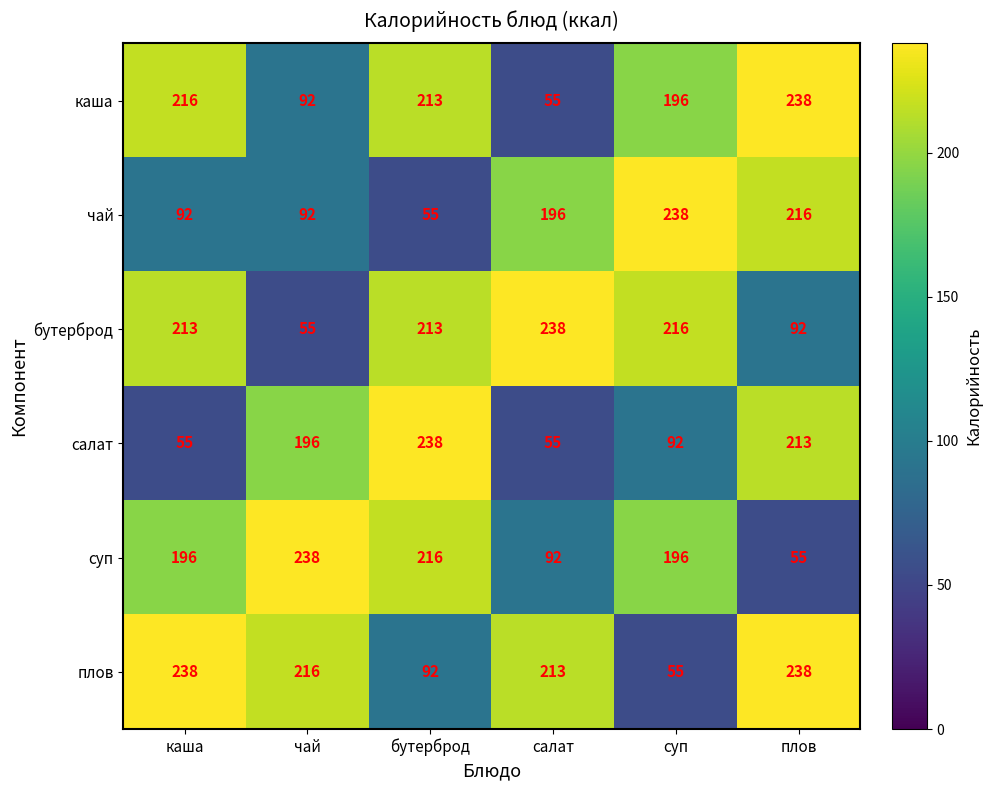

The value of чай at плов is 216. True or false?

True